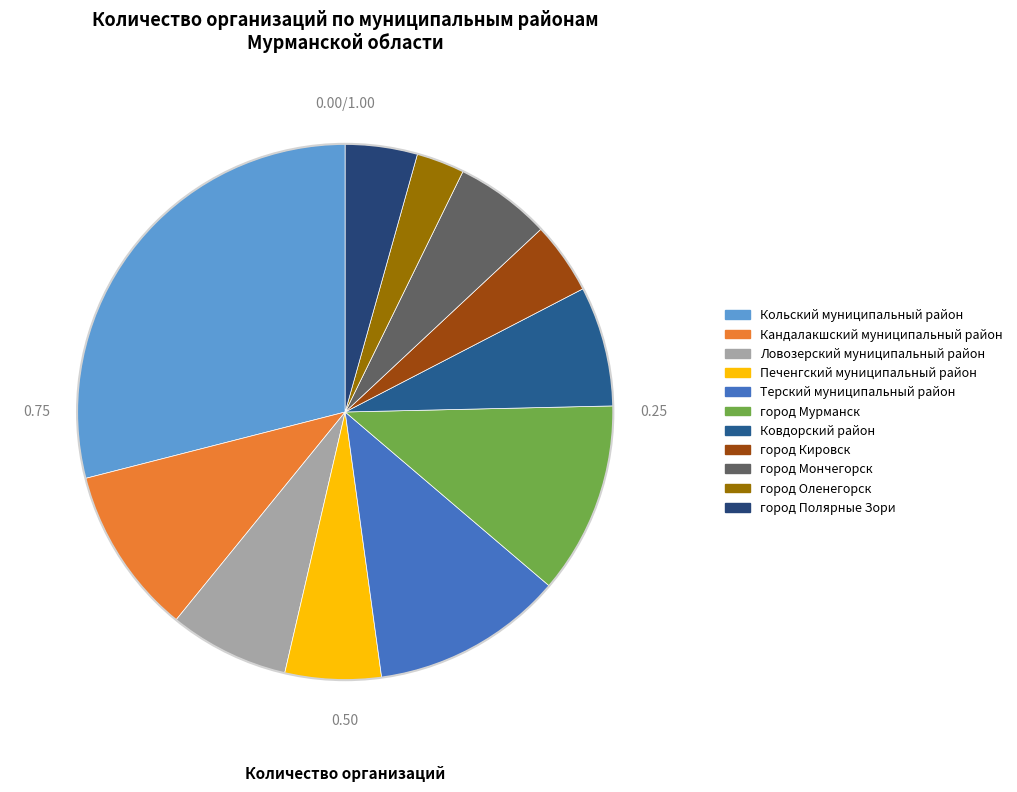

Is Терский муниципальный район the majority of the pie?

No